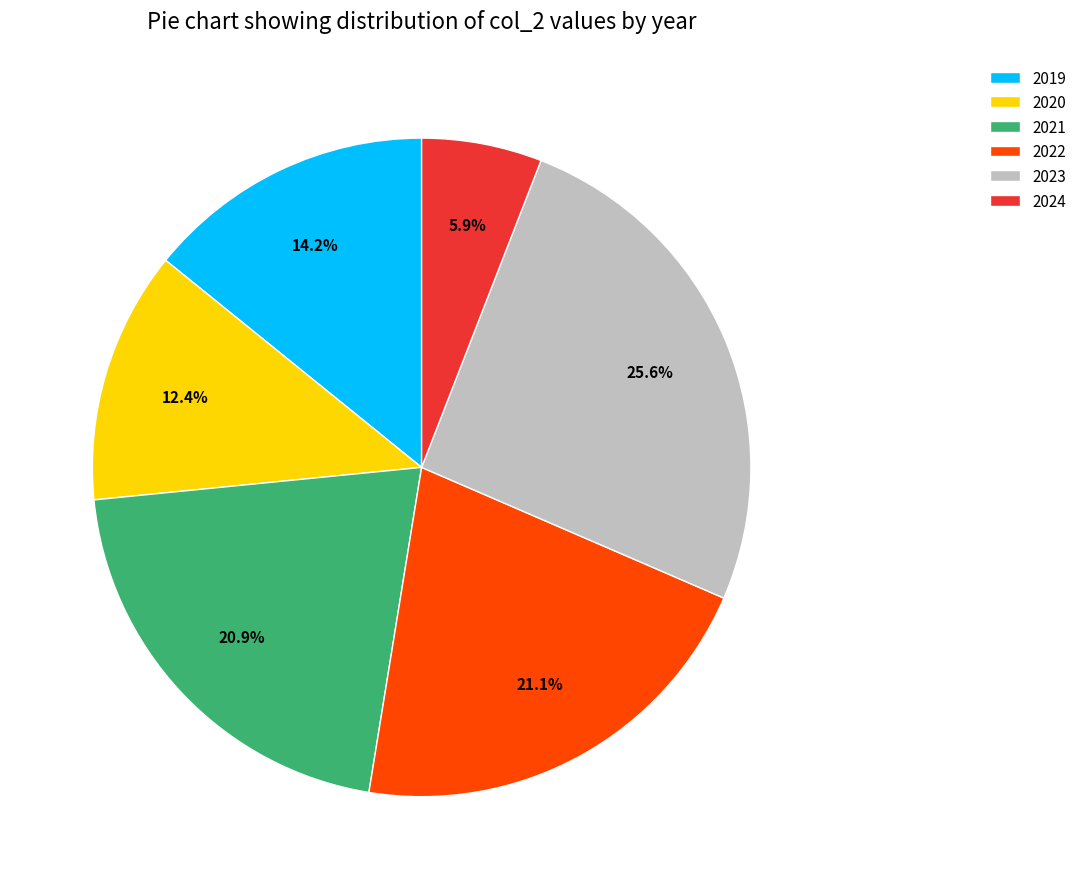

Is there any slice that represents more than half of the pie?

No